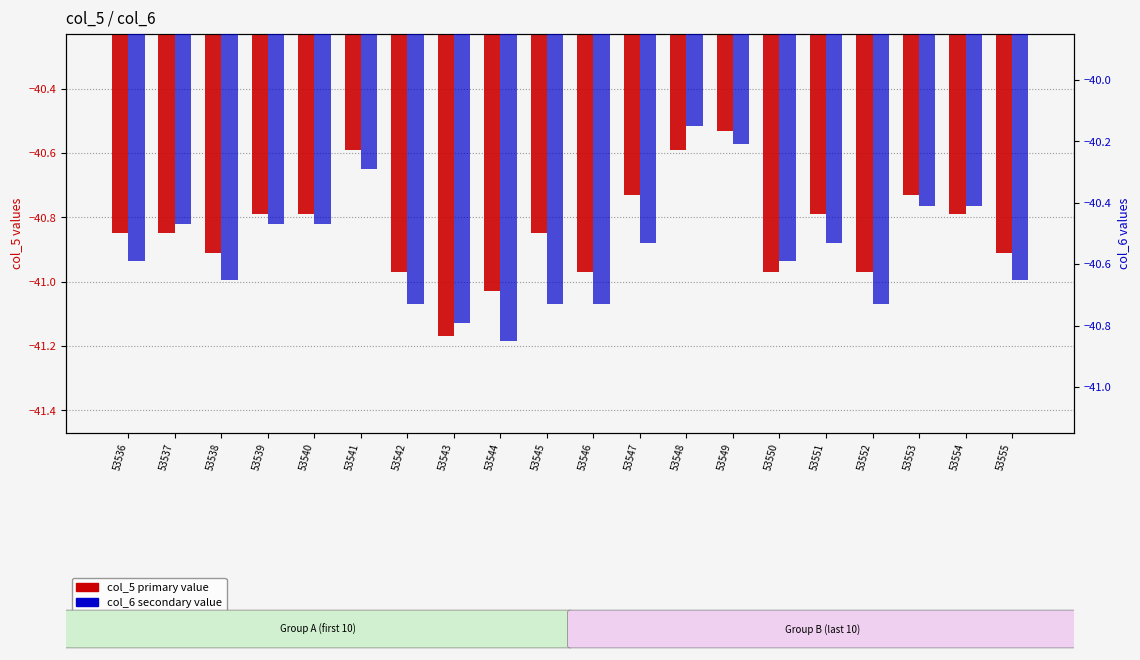

How many categories are shown in the chart?

20